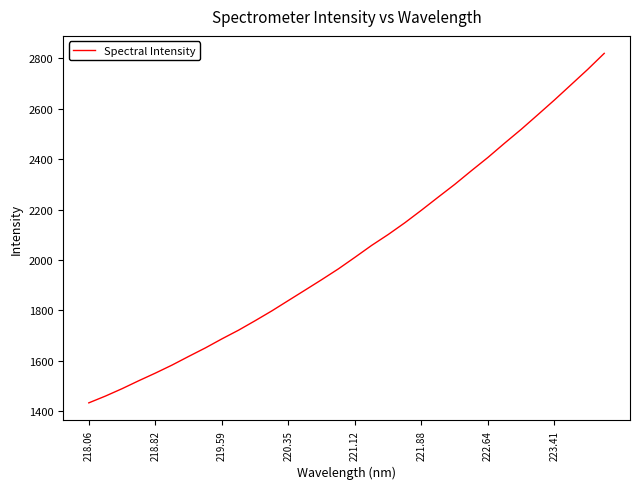

What is the greatest value displayed?

2820.4